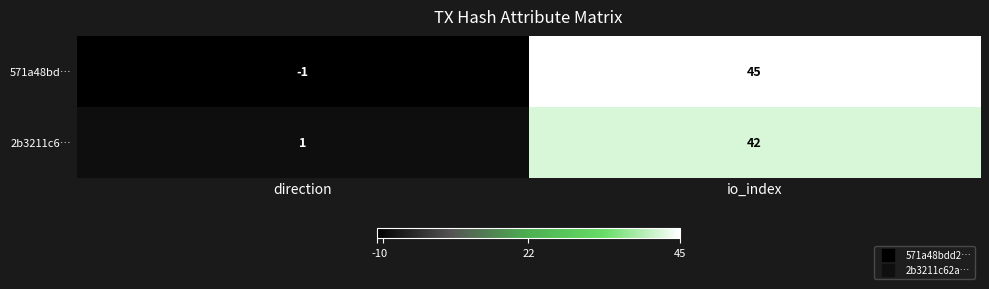

What is the total value across all series at io_index?

87